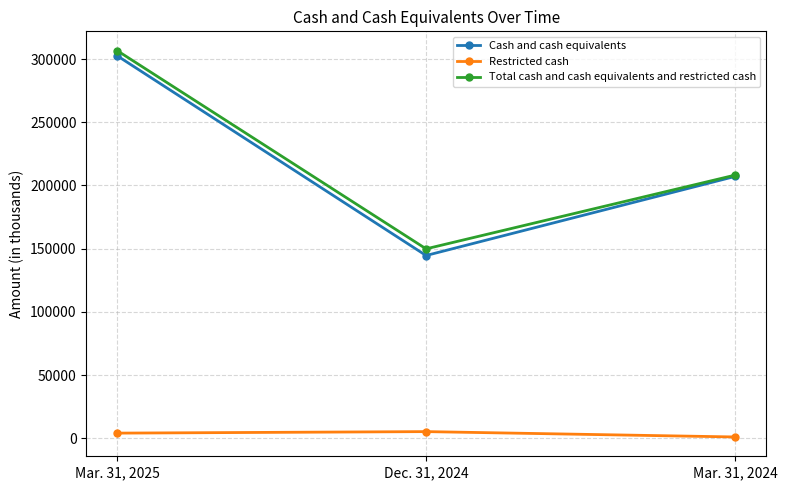

The Cash and cash equivalents series shows 85397 at Mar. 31, 2025. True or false?

False